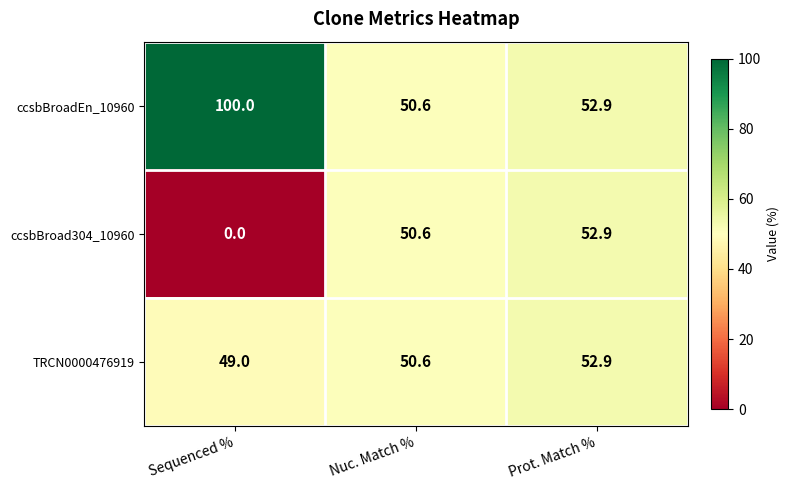

The value of ccsbBroad304_10960 at Sequenced % is 0.0. True or false?

True